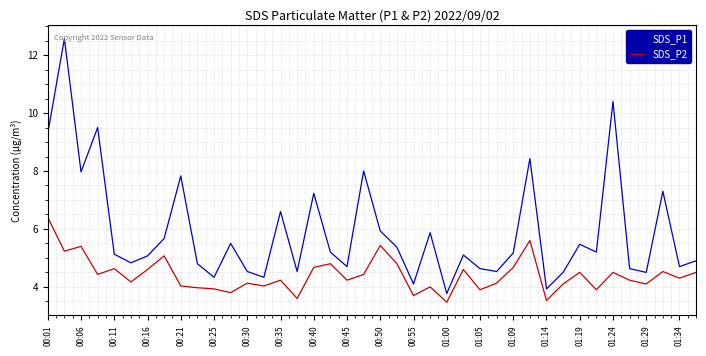

True or false: SDS_P1 and SDS_P2 intersect in this chart.

False